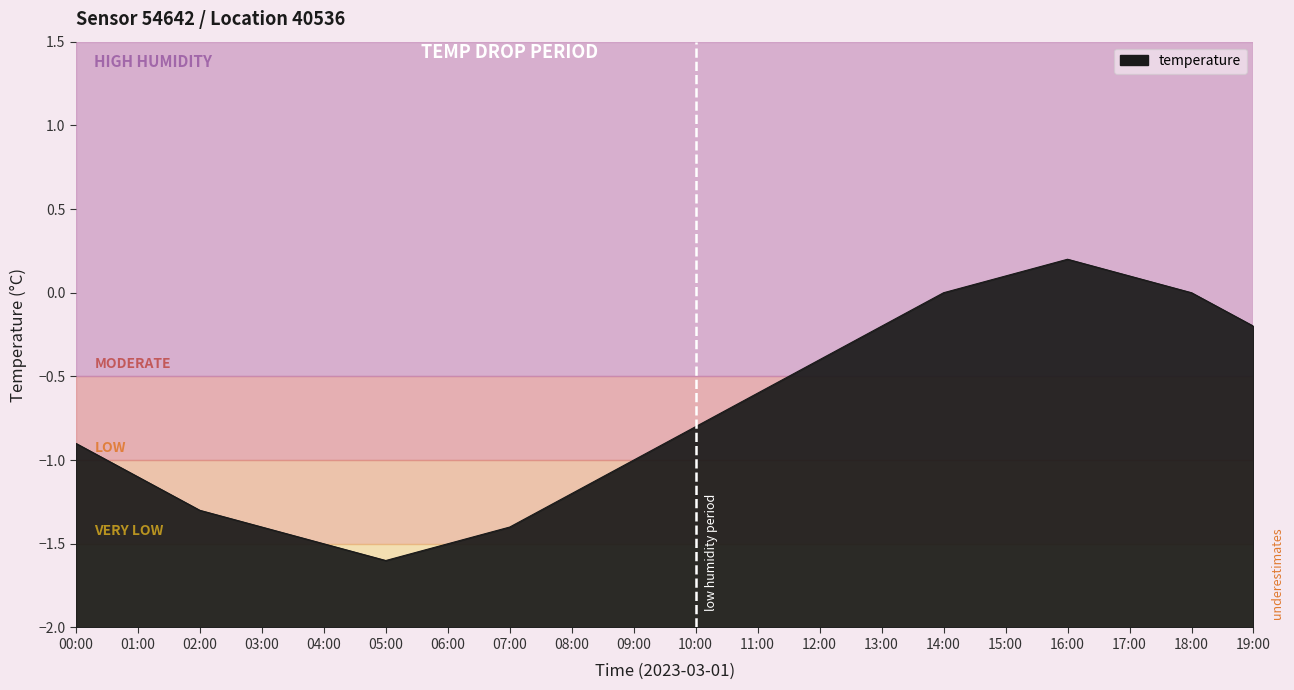

List the labels in order of value, smallest first.

05:00, 04:00, 06:00, 03:00, 07:00, 02:00, 08:00, 01:00, 09:00, 00:00, 10:00, 11:00, 12:00, 13:00, 19:00, 14:00, 18:00, 15:00, 17:00, 16:00